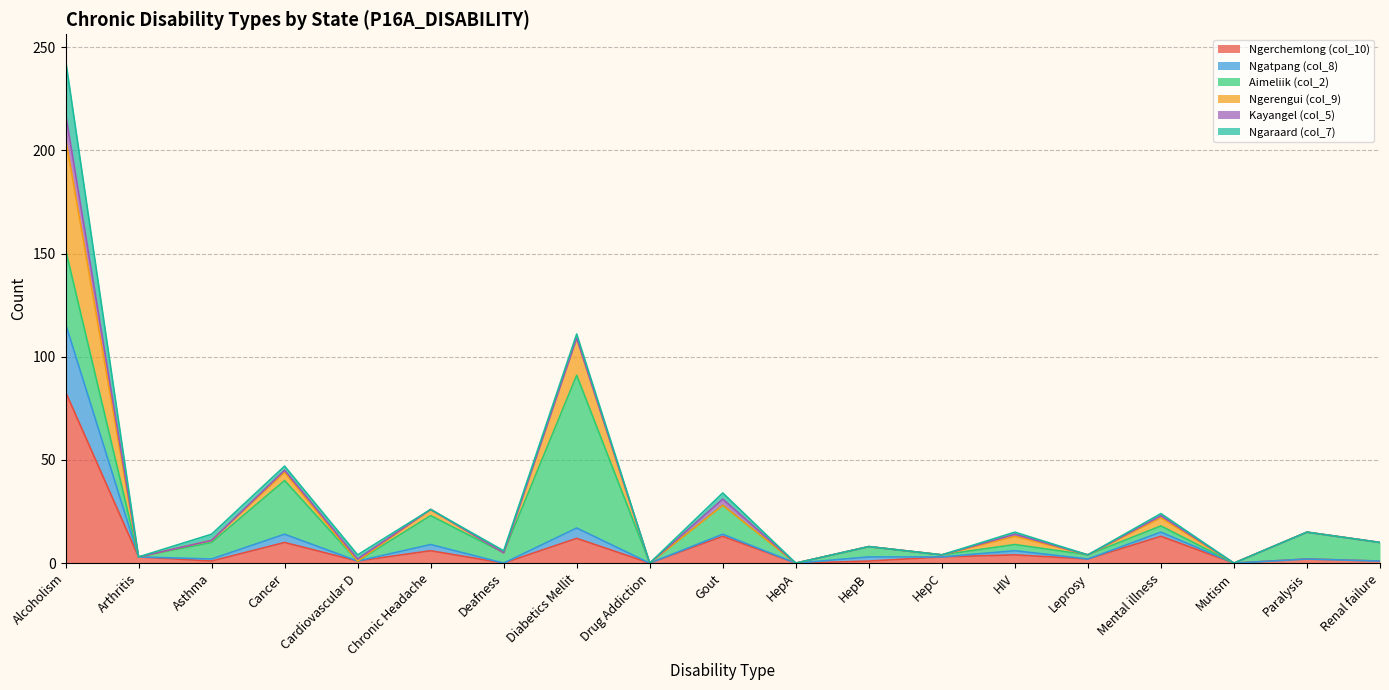

What is the difference between the maximum and minimum values in the Ngerchemlong (col_10) series?

83